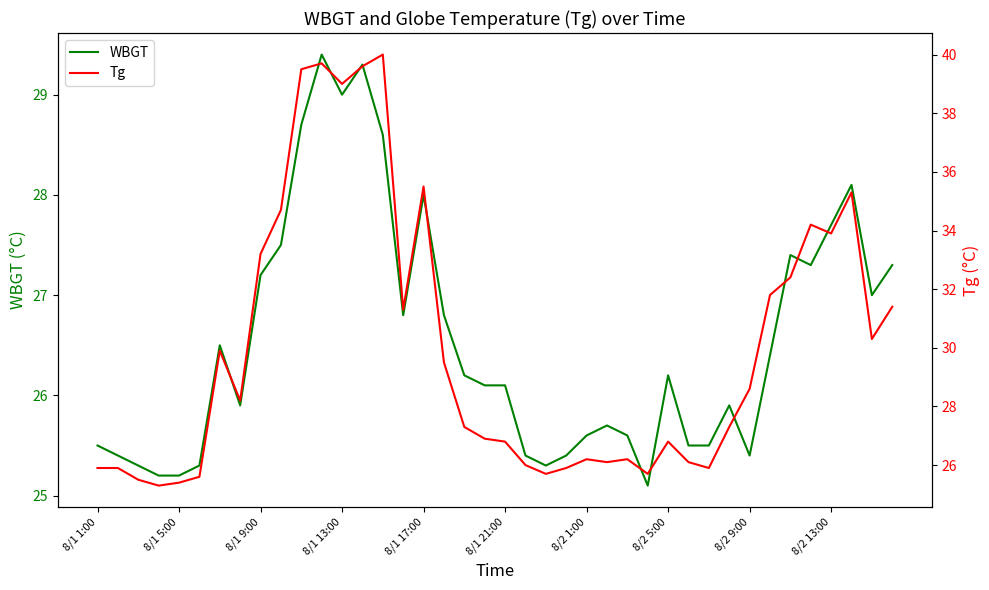

What is the lowest value of the WBGT series?

25.1